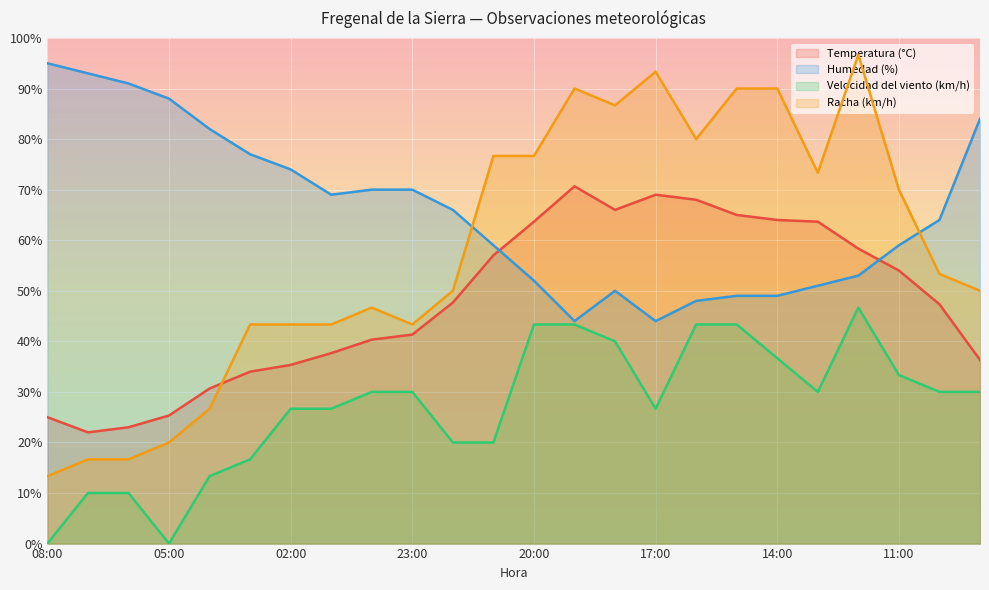

At which label does Temperatura (°C) reach its minimum?

07:00